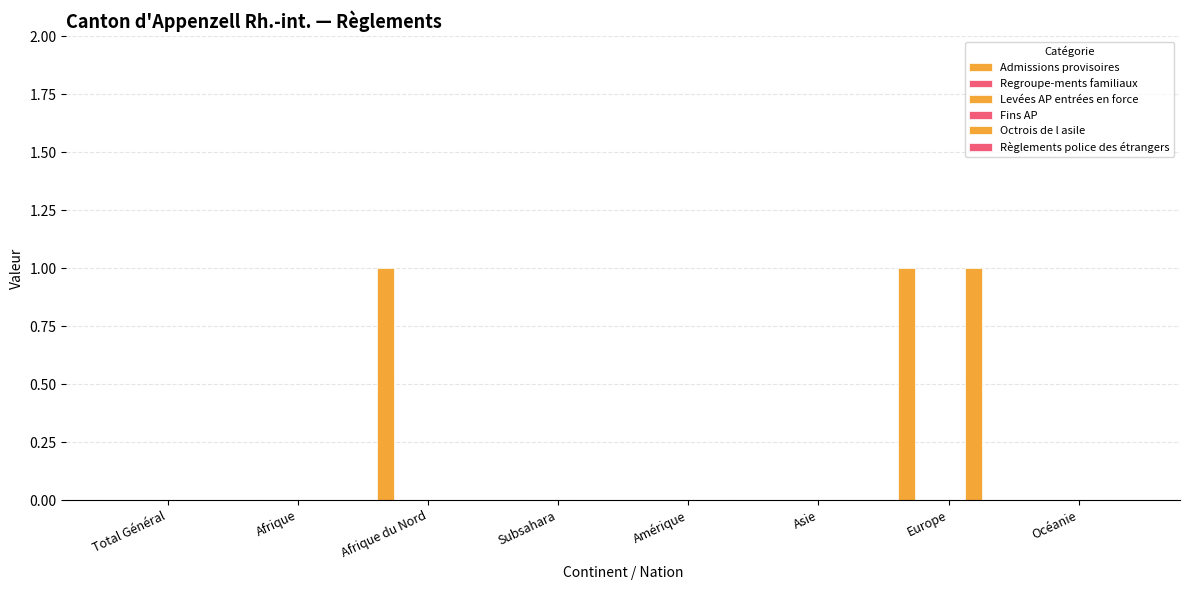

List the labels in order of Octrois de l asile value, largest first.

Europe, Total Général, Afrique, Afrique du Nord, Subsahara, Amérique, Asie, Océanie